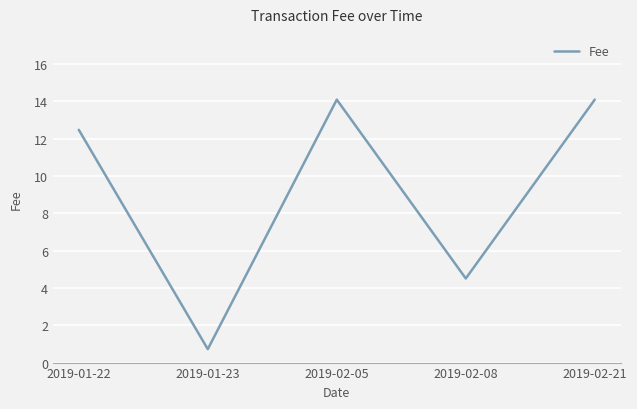

Where does the data first go above 12?

2019-01-22